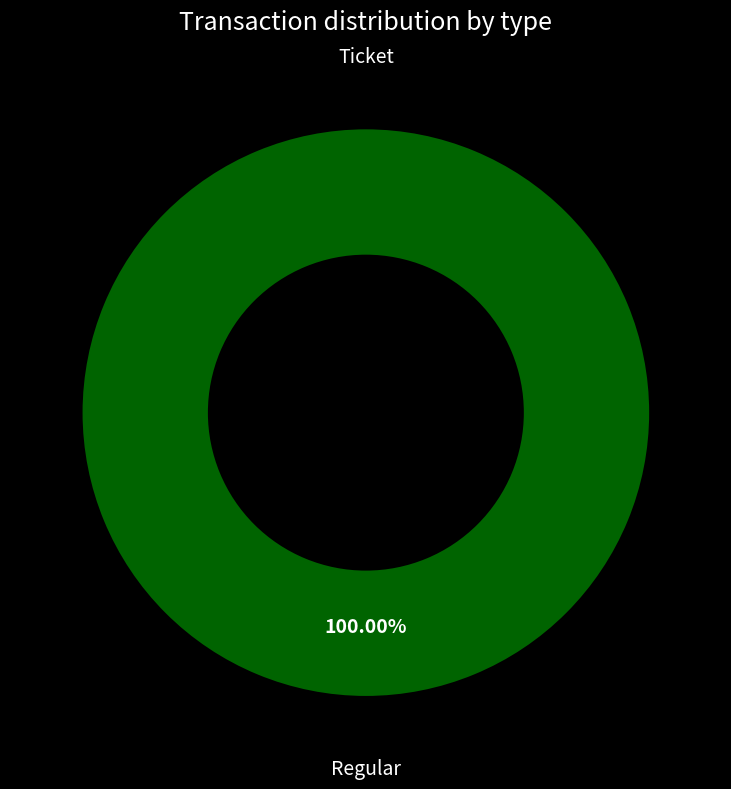

What is the change in value from Ticket to Regular?

+24